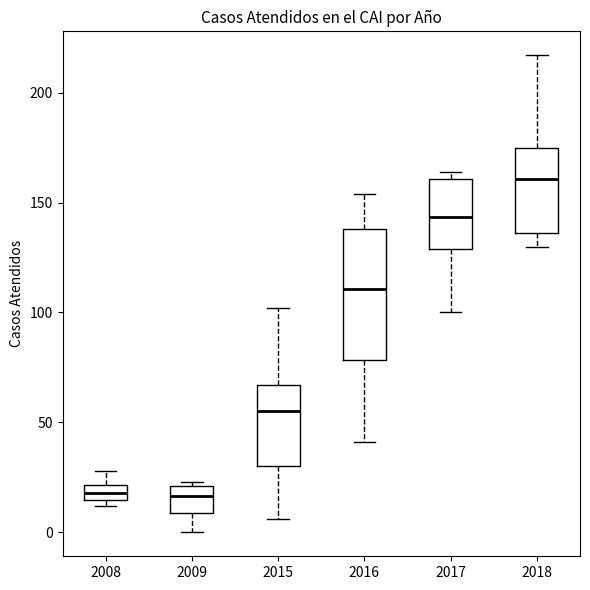

Which box has the highest median line?

2018